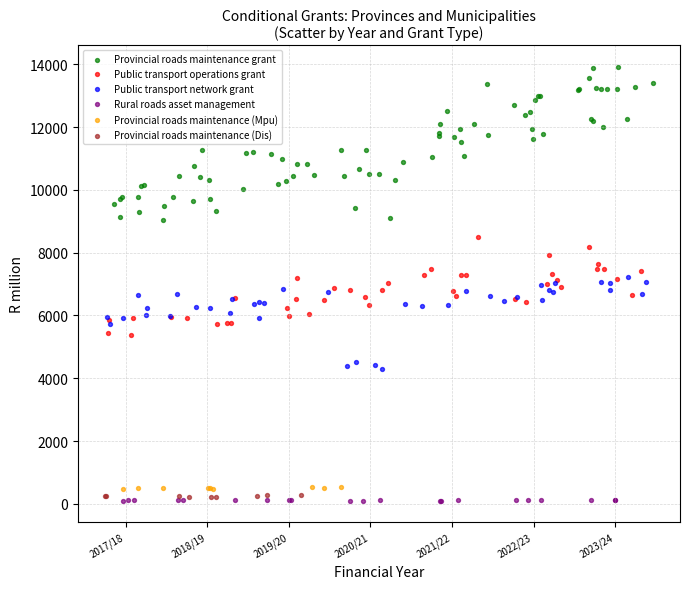

Which series reaches the maximum Y coordinate?

Provincial roads maintenance grant